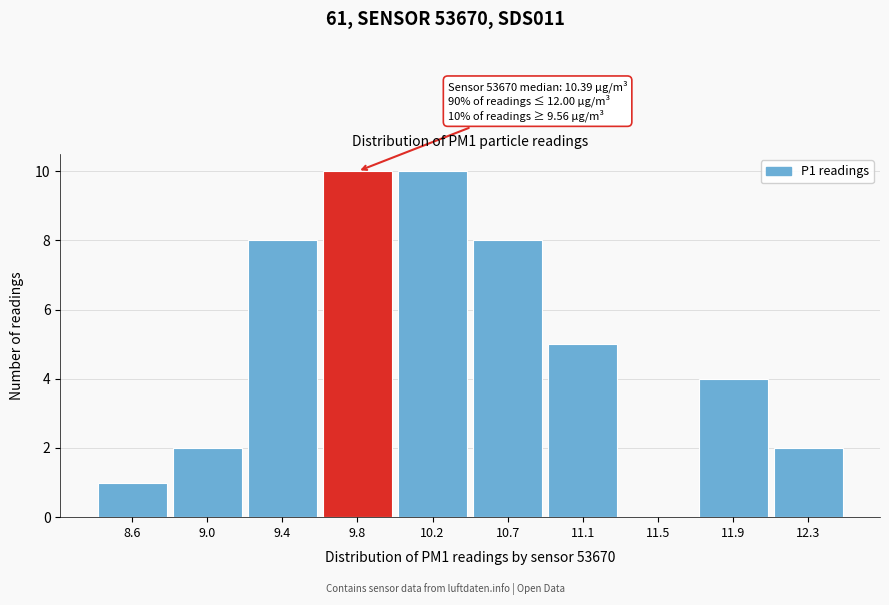

Reading left to right, extract all data points from this chart.

8.6=1	9.0=2	9.4=8	9.8=10	10.2=10	10.7=8	11.1=5	11.5=0	11.9=4	12.3=2